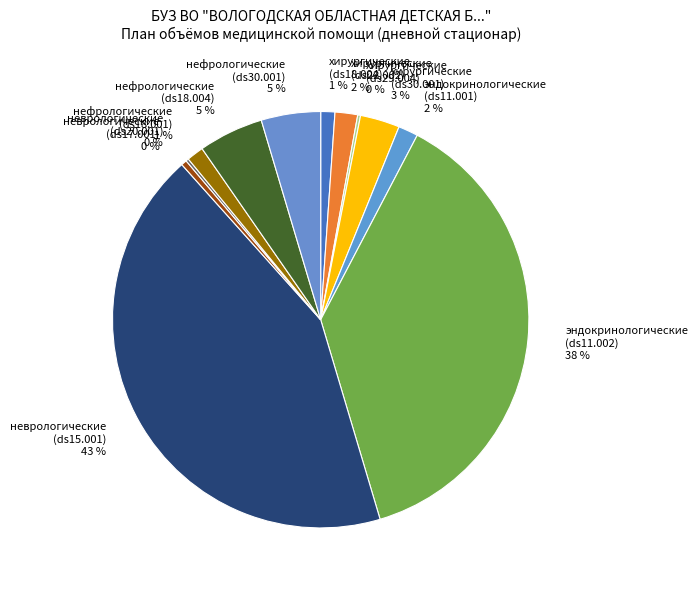

Which has a higher value, неврологические (ds17.001) 0 % or хирургические (ds18.004) 1 %?

хирургические (ds18.004) 1 %